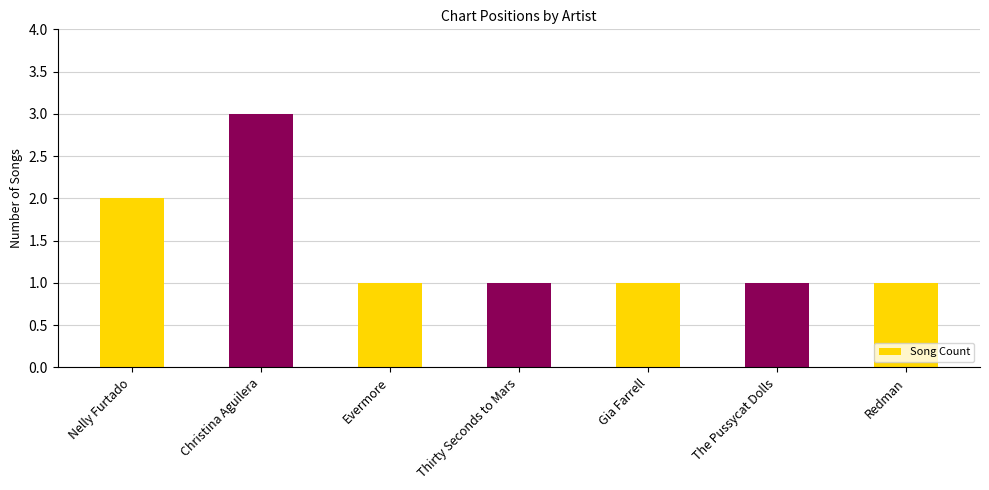

What is the change in value from Nelly Furtado to Redman?

-1